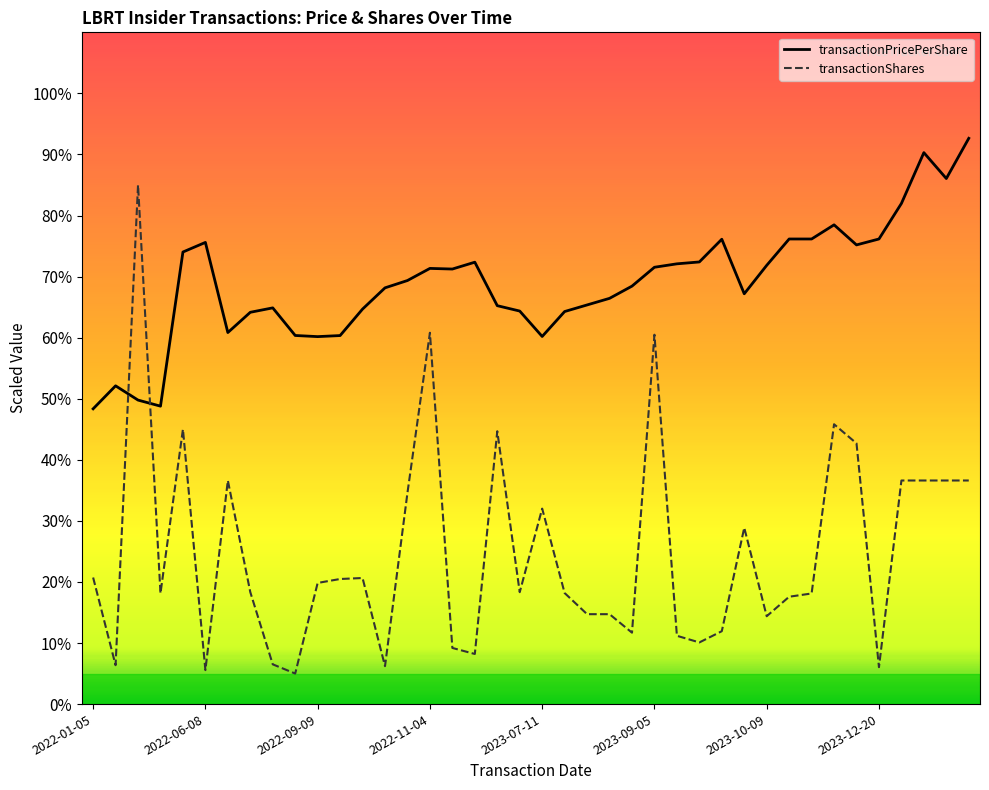

Which series has the largest total across all categories?

transactionPricePerShare